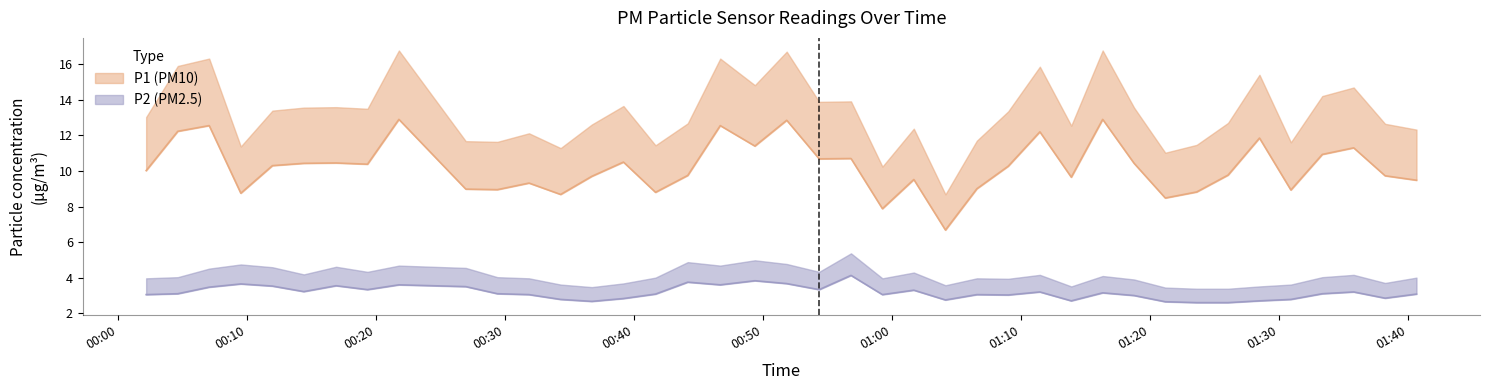

What is the difference between the second highest and minimum values in the P2 series?

1.2